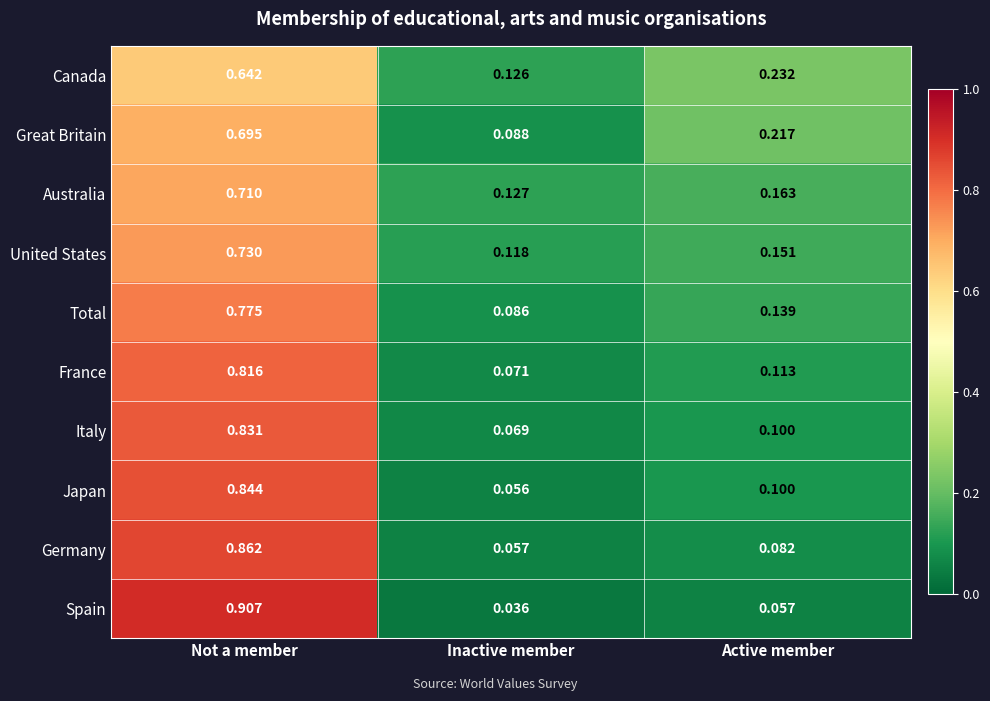

At which label is Germany closest to 0?

Inactive member